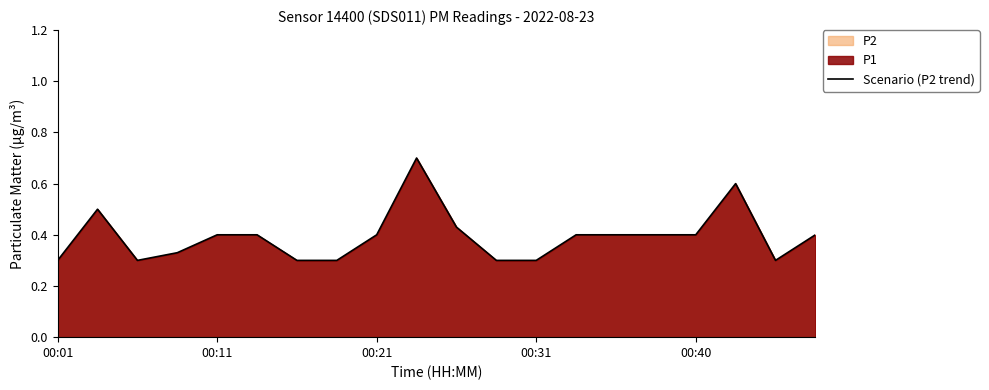

What is the maximum value shown in the chart?

0.7